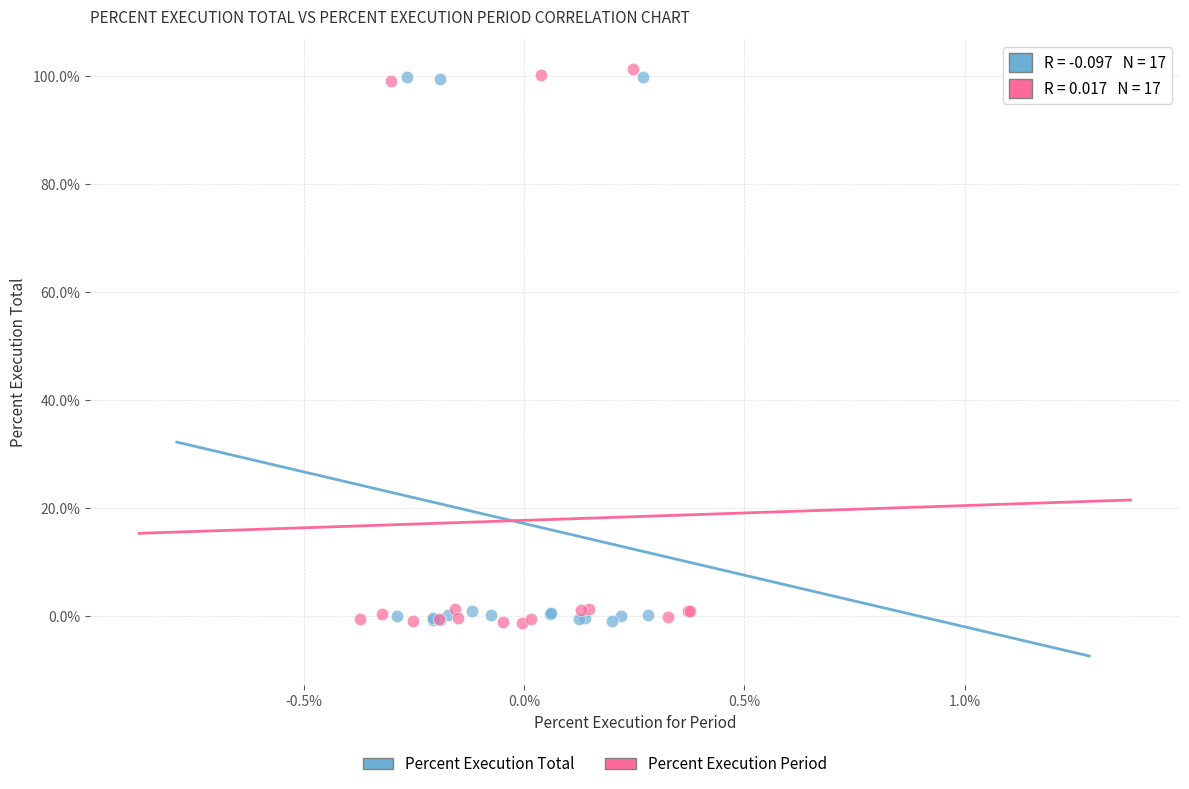

Which series has the largest Y range (max minus min)?

Percent Execution Period